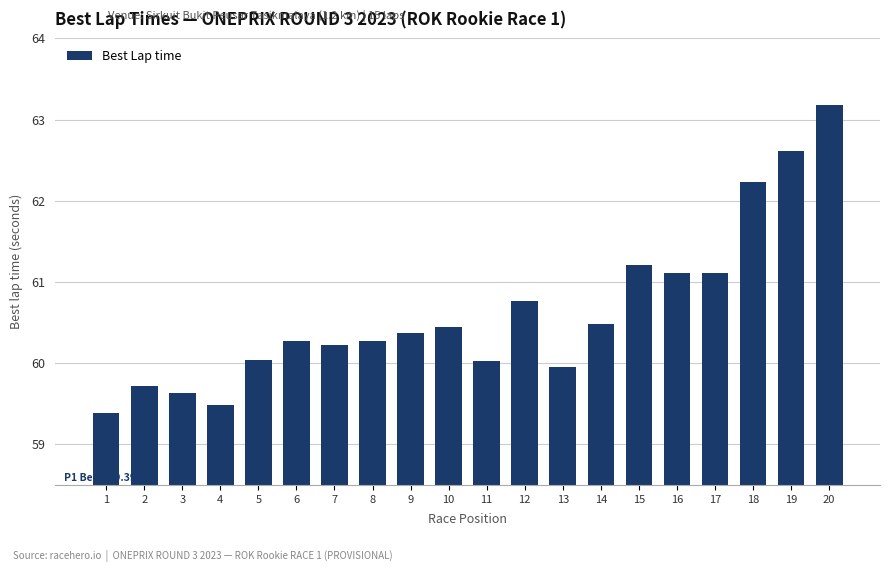

What is the value of the 18th bar from the left?

62.2